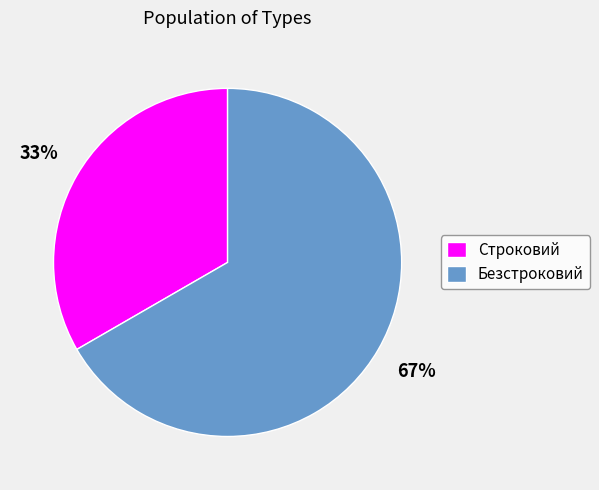

Rank the categories by value from highest to lowest.

Безстроковий, Строковий